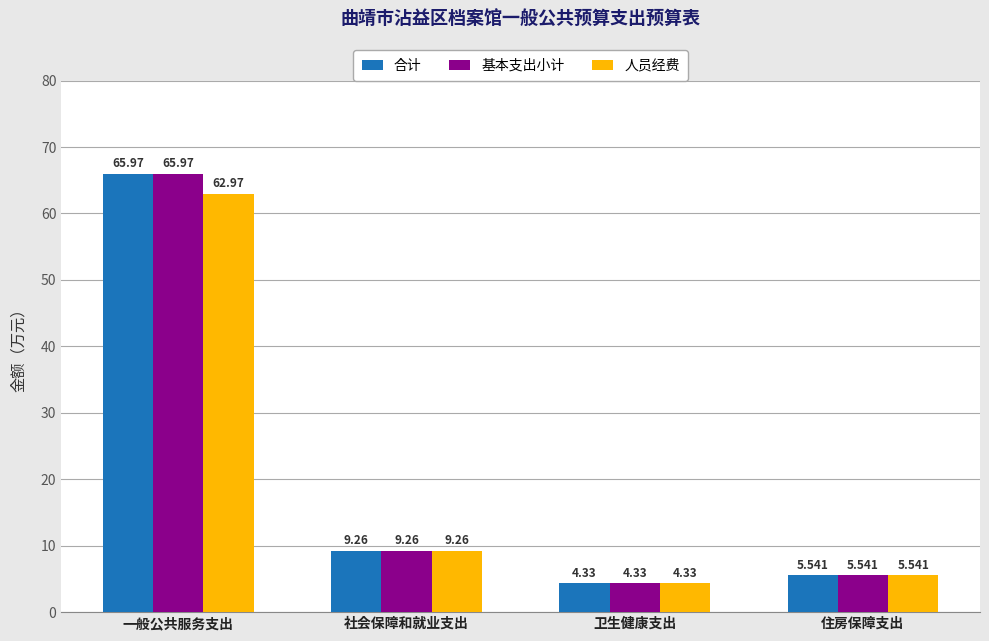

Where does the 基本支出小计 series first go above 9?

一般公共服务支出